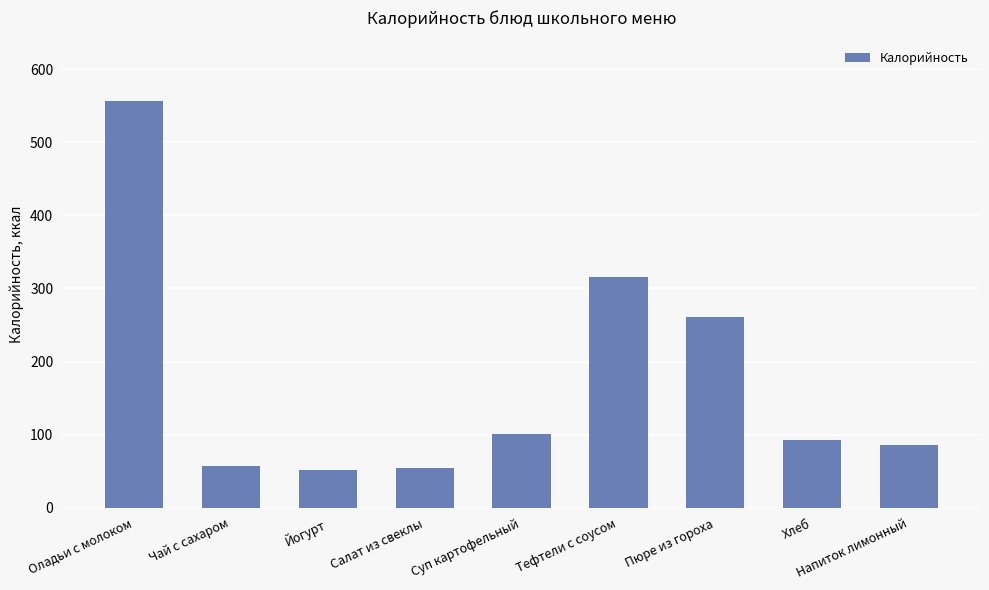

Reading left to right, list all the values displayed in this chart.

Оладьи с молоком=555.9	Чай с сахаром=57.3	Йогурт=51.0	Салат из свеклы=54.3	Суп картофельный=100.4	Тефтели с соусом=315.4	Пюре из гороха=260.3	Хлеб=93.2	Напиток лимонный=86.3